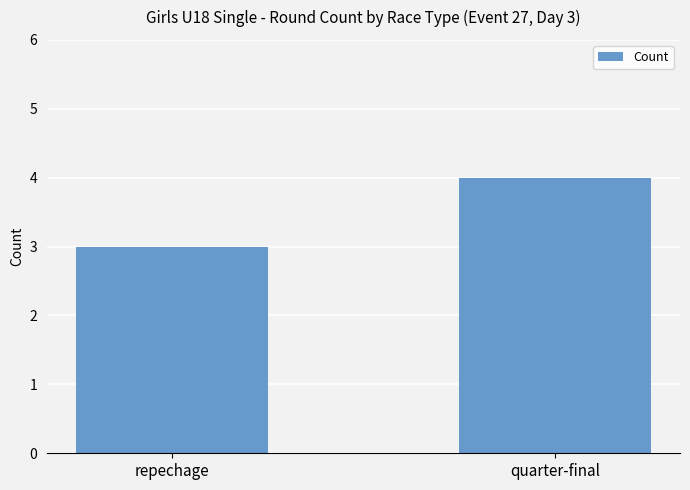

The value at quarter-final is 1. True or false?

False